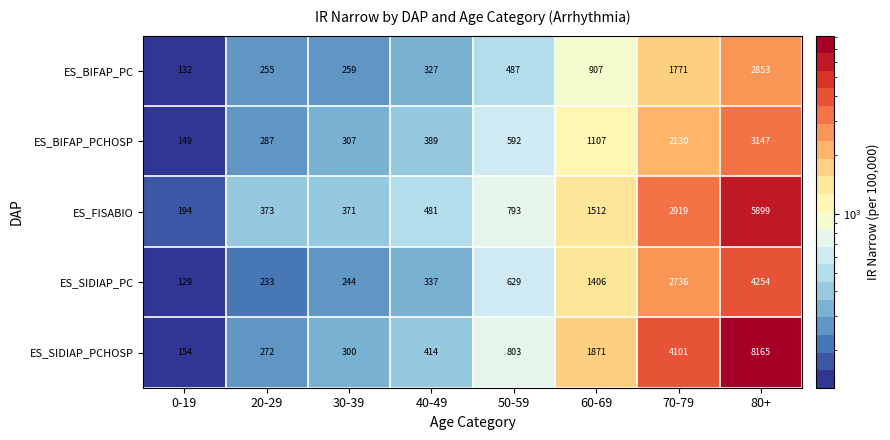

The value of ES_BIFAP_PCHOSP at 50-59 is 344. True or false?

False